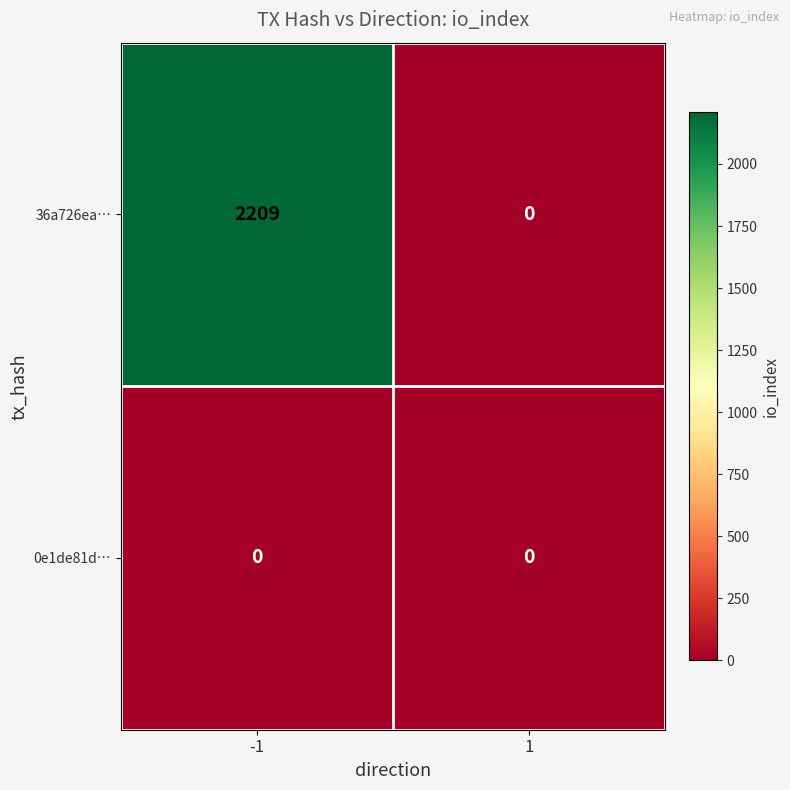

List the series in order of their peak value, lowest first.

0e1de81d…, 36a726ea…